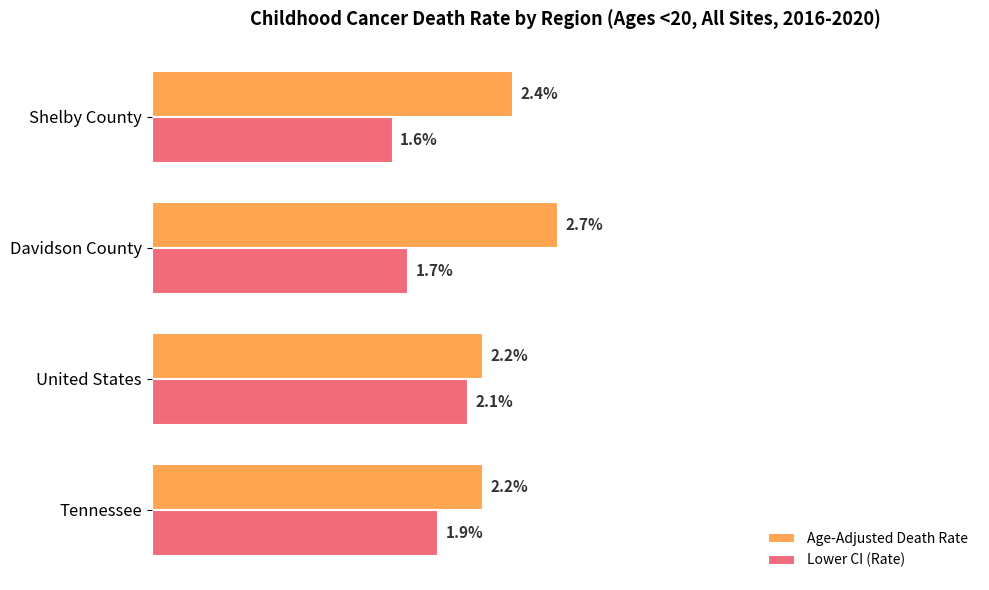

List the series in order of their peak value, highest first.

Age-Adjusted Death Rate, Lower CI (Rate)